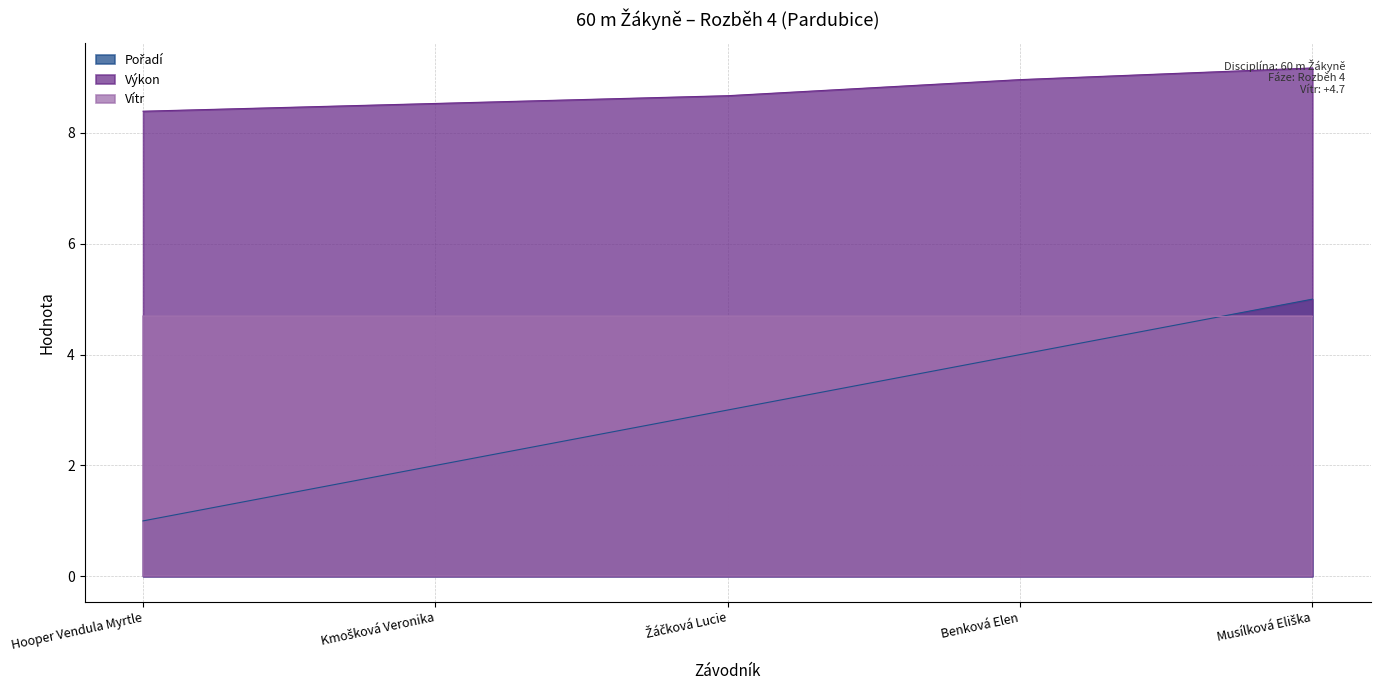

True or false: Výkon and Pořadí intersect in this chart.

False